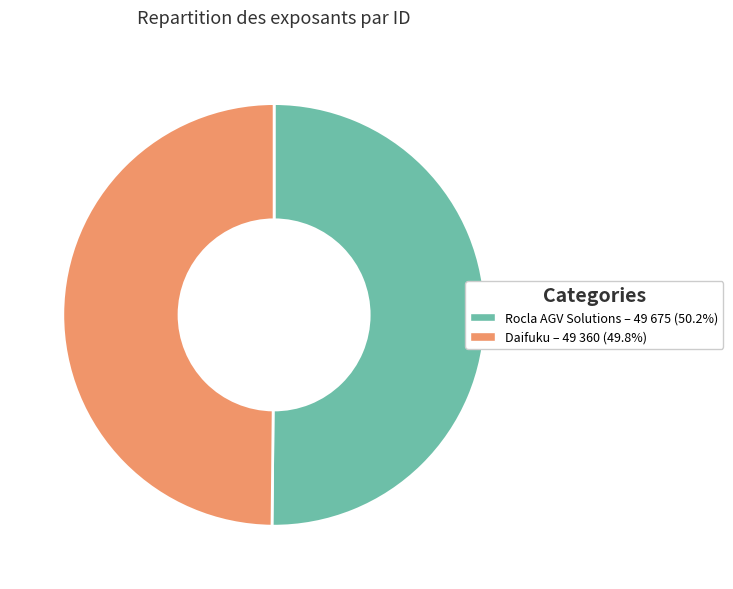

Is the sum of Daifuku and Rocla AGV Solutions greater than half?

Yes